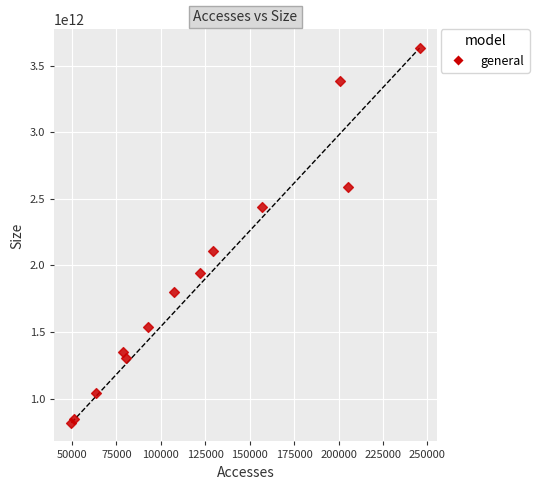

What Y value in the scatter plot is closest to 2225092824161?

2110628169303